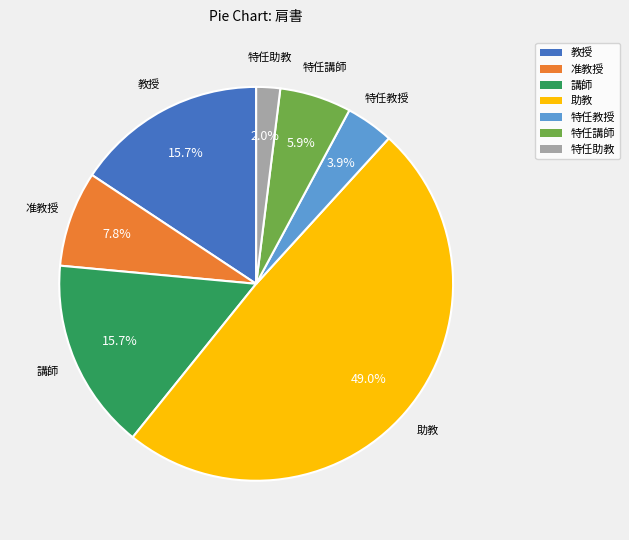

Is there any slice that represents more than half of the pie?

No